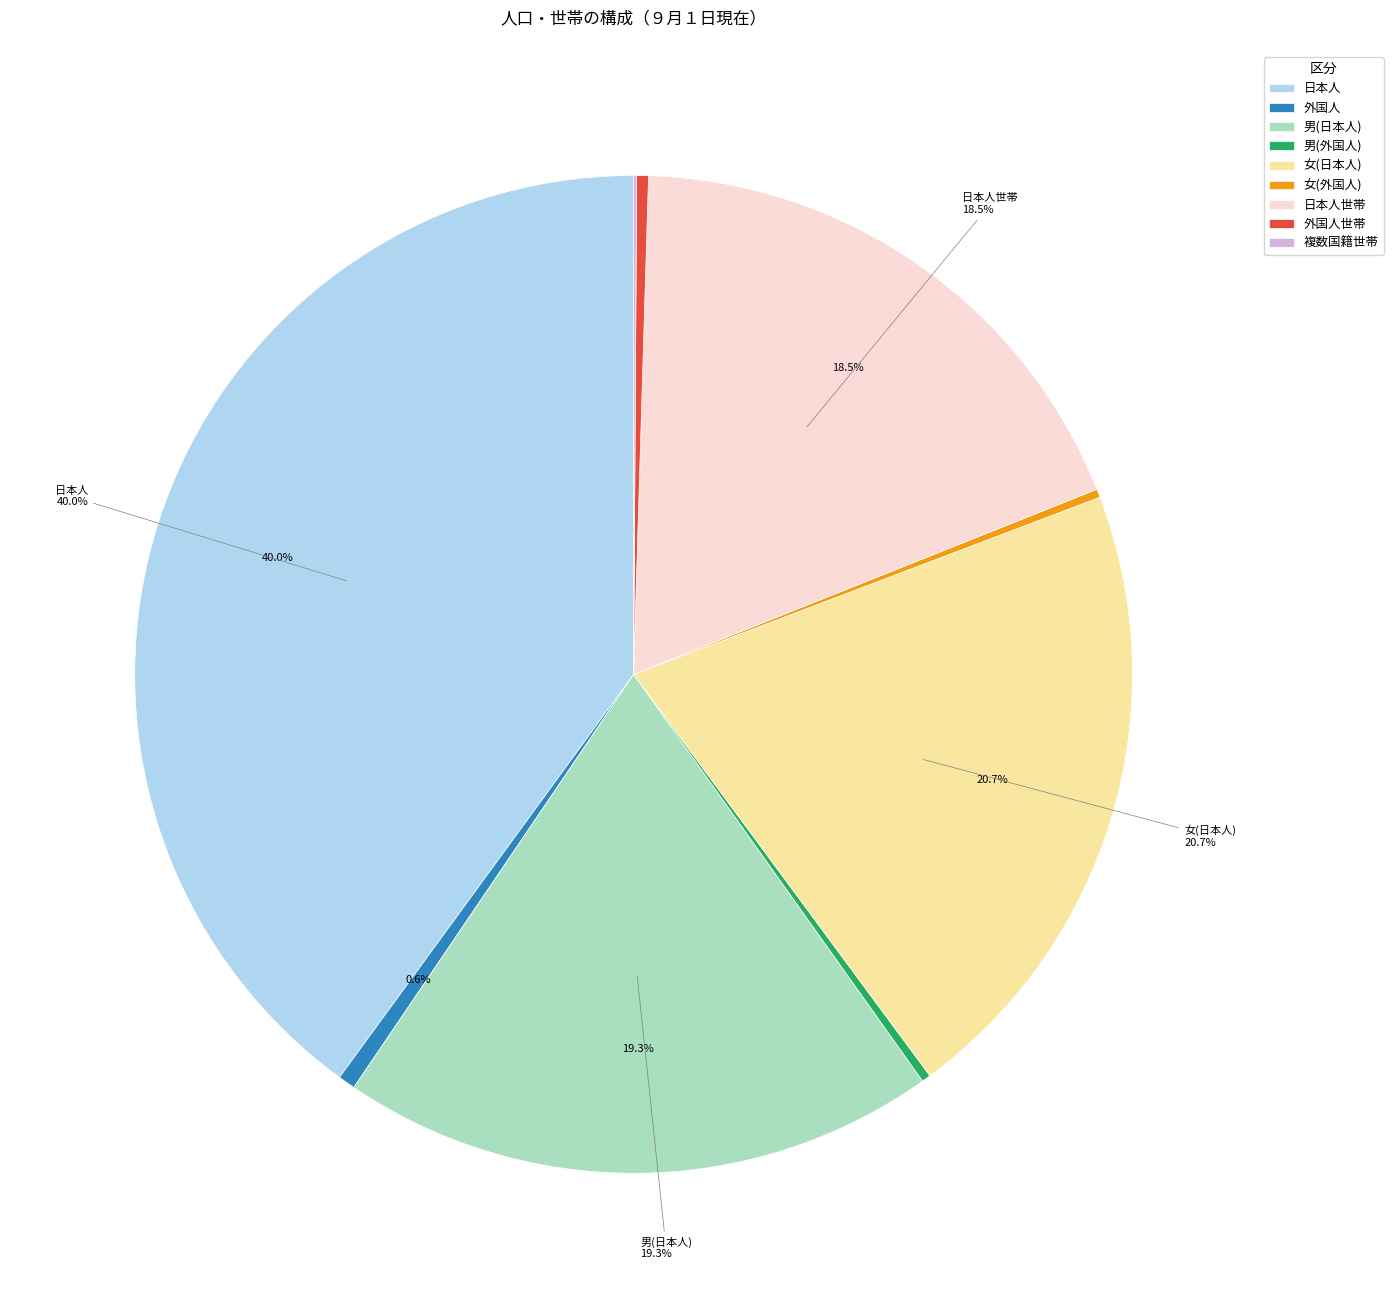

Is the sum of 男(日本人) and 男(外国人) greater than half?

No